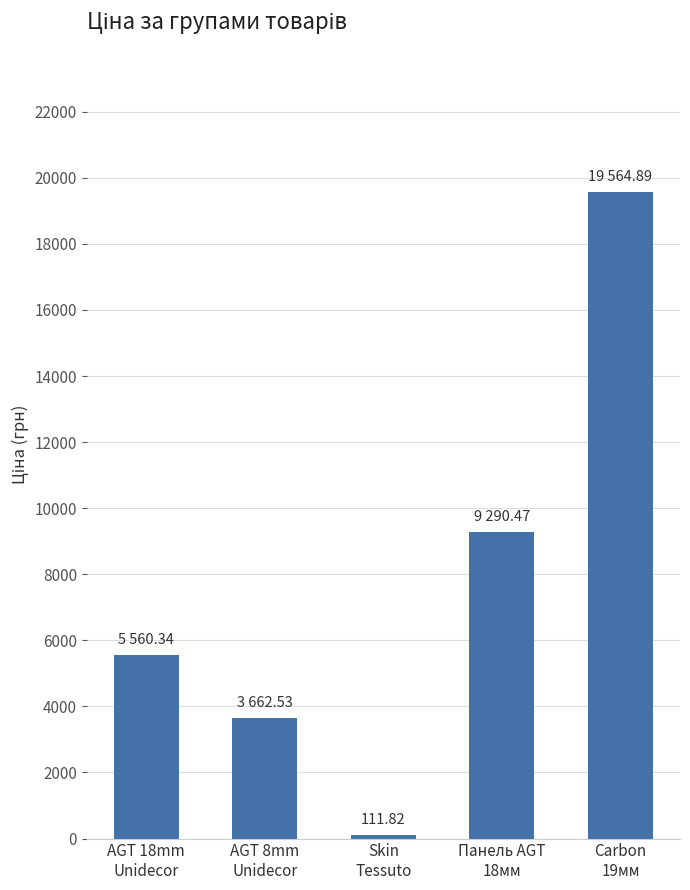

What is the average value?

7638.0